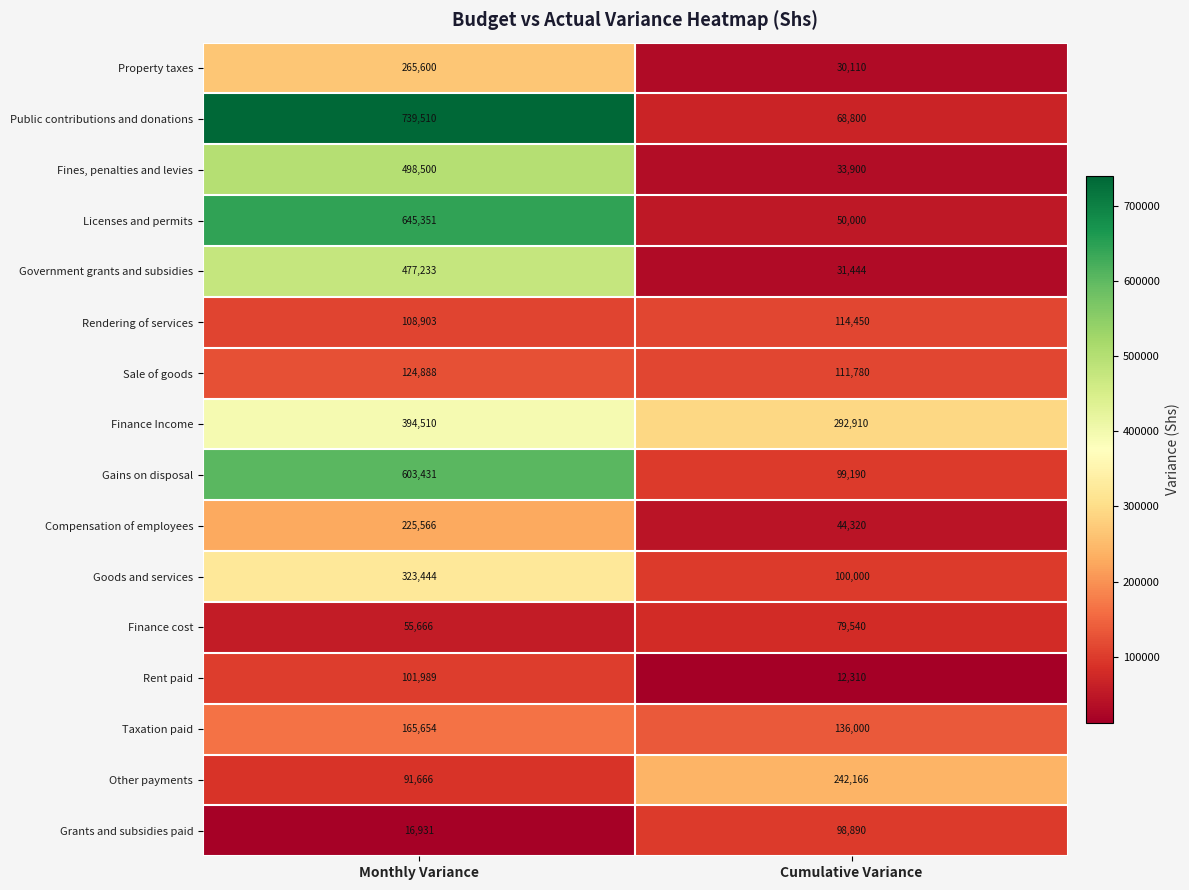

What is the sum of all Sale of goods values?

236668